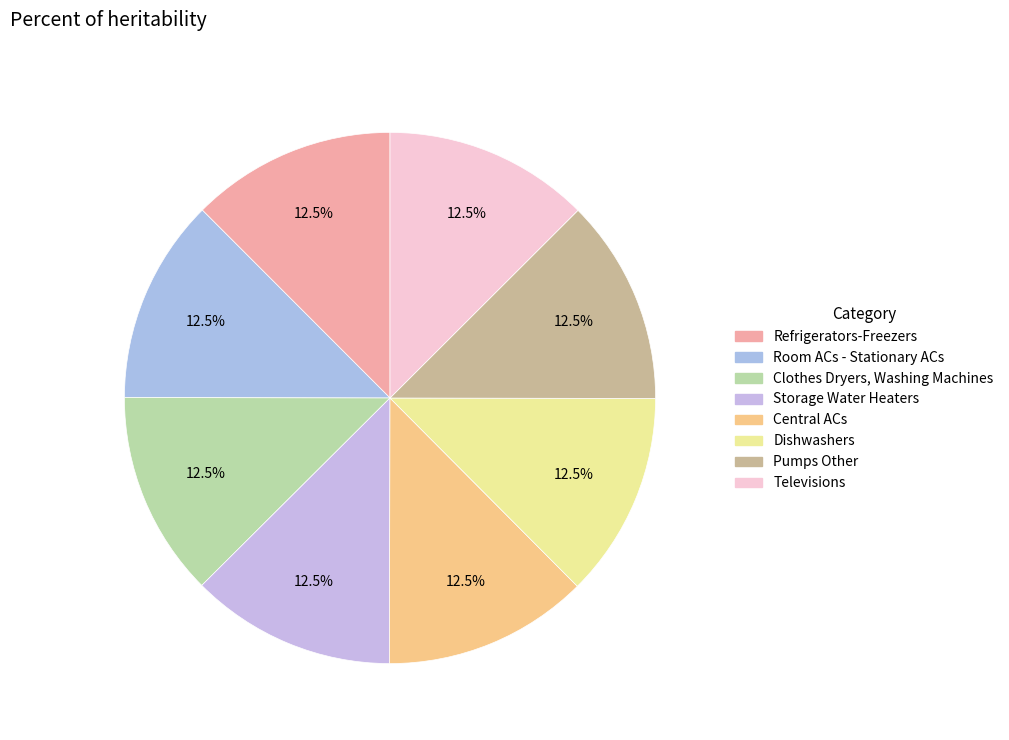

How many segments does this pie chart have?

8